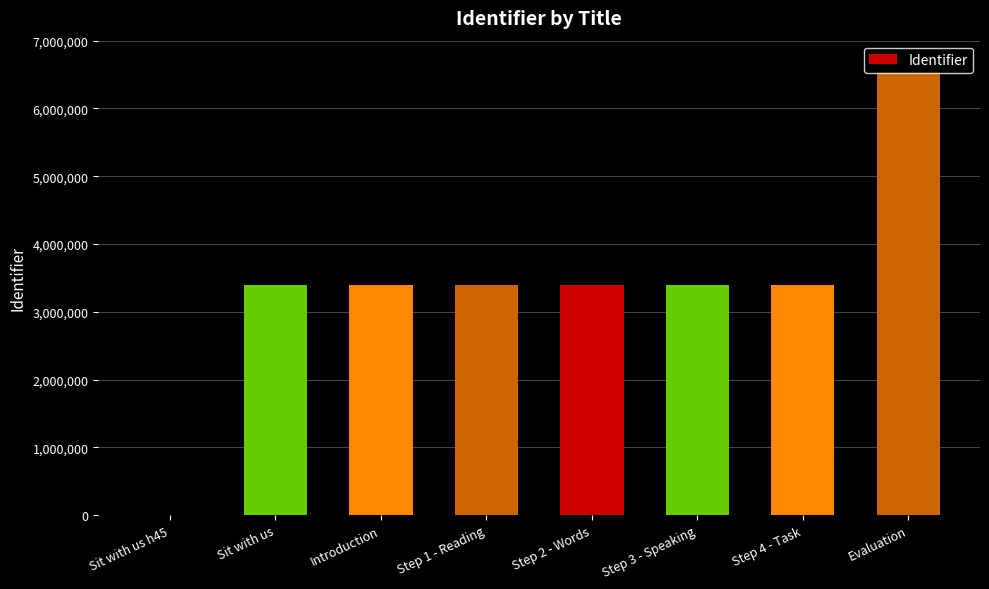

What is the change in value from Sit with us h45 to Evaluation?

+6541173